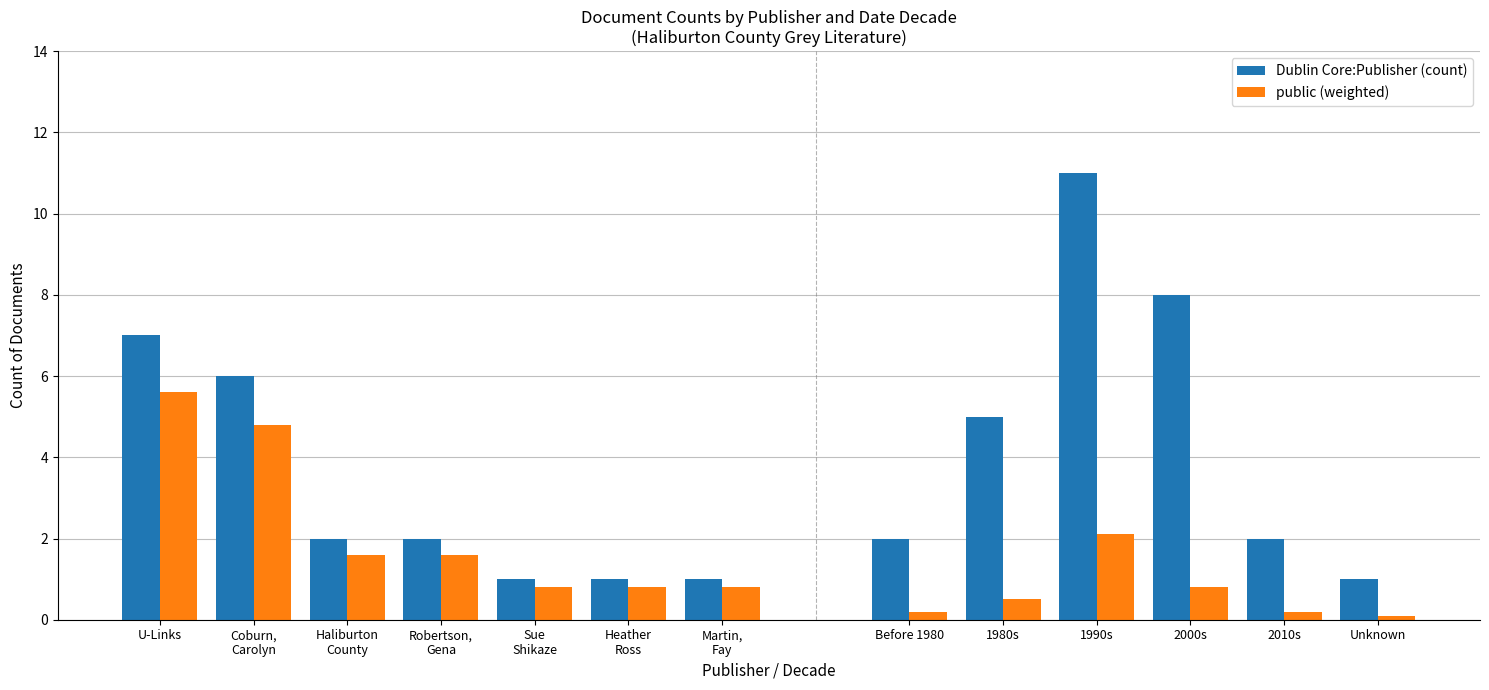

Does the chart contain stacked bars?

No